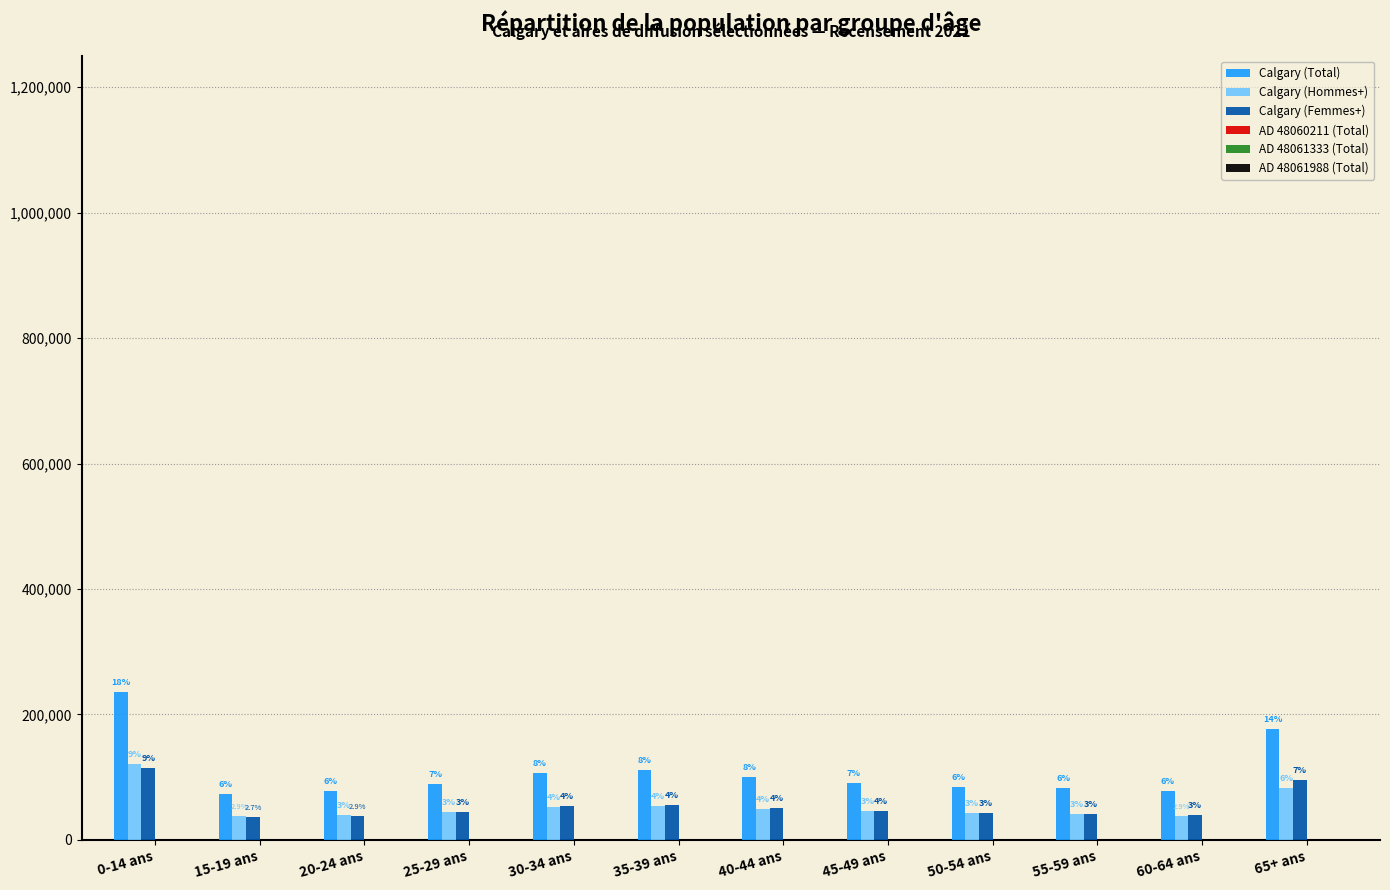

What is the greatest value displayed?

235855